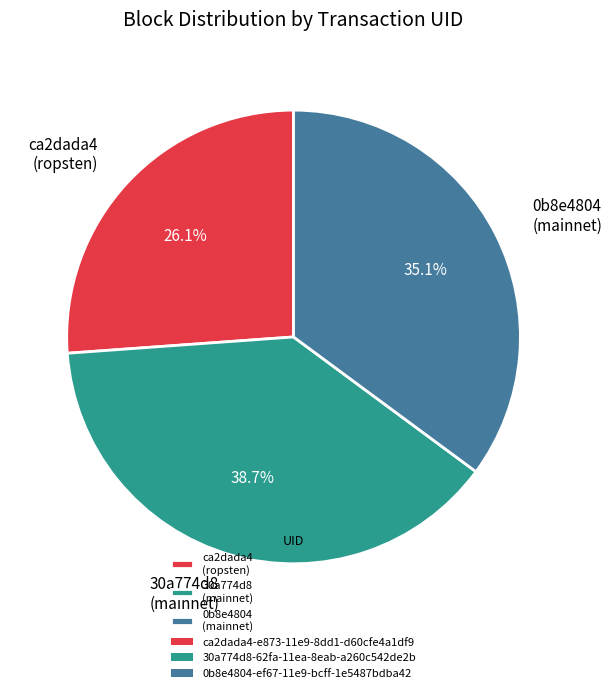

What portion of the pie excludes ca2dada4 (ropsten)?

73.9%